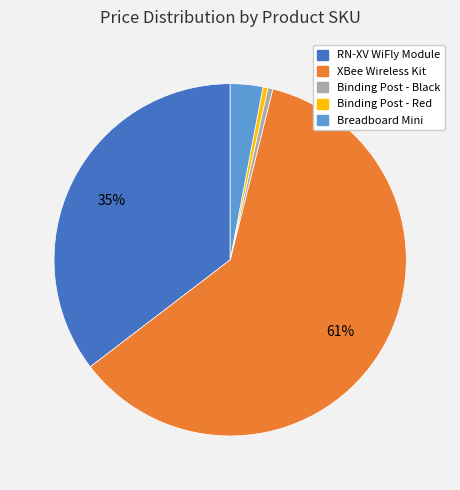

Is there any slice that represents more than half of the pie?

Yes